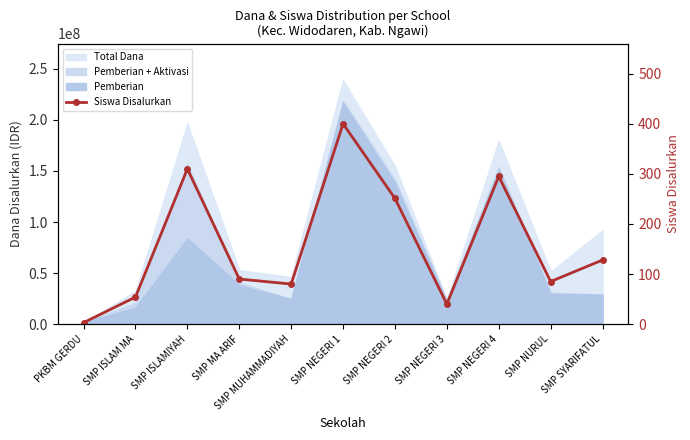

Which category has the highest value across all series?

SMP NEGERI 1